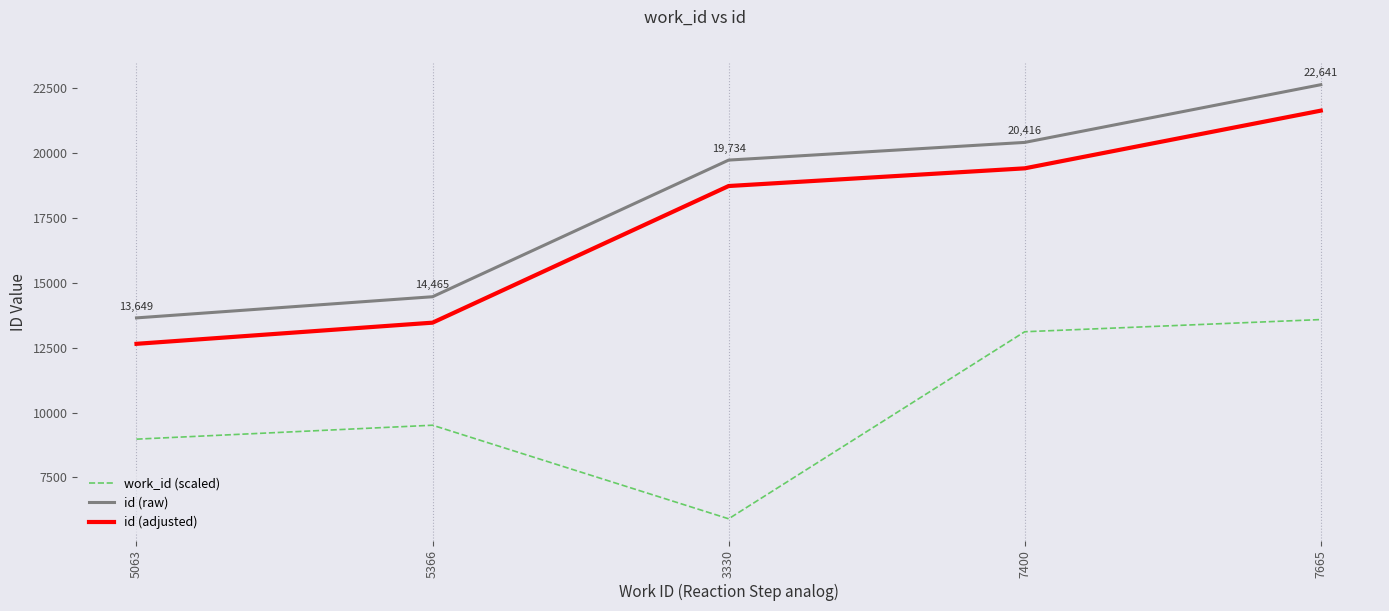

True or false: id (raw) and id (adjusted) cross at least once.

False